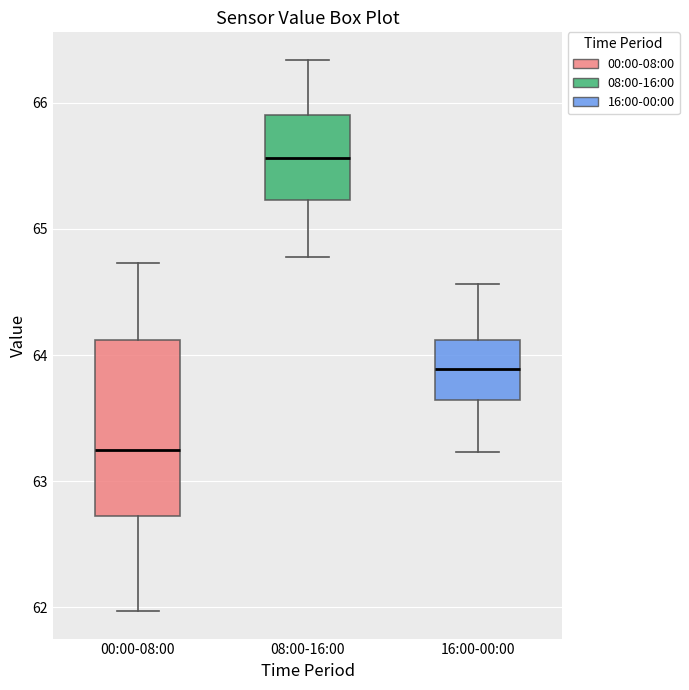

Reading left to right, read every box against the y-axis: the position of its median line, the range the box covers, and the ends of its whiskers. The values are not printed on the chart, so give them approximately, as read against the axis.

00:00-08:00: median 63.3, box 62.7 to 64.1, whiskers 62.0 to 64.7
08:00-16:00: median 65.6, box 65.2 to 65.9, whiskers 64.8 to 66.3
16:00-00:00: median 63.9, box 63.6 to 64.1, whiskers 63.2 to 64.6